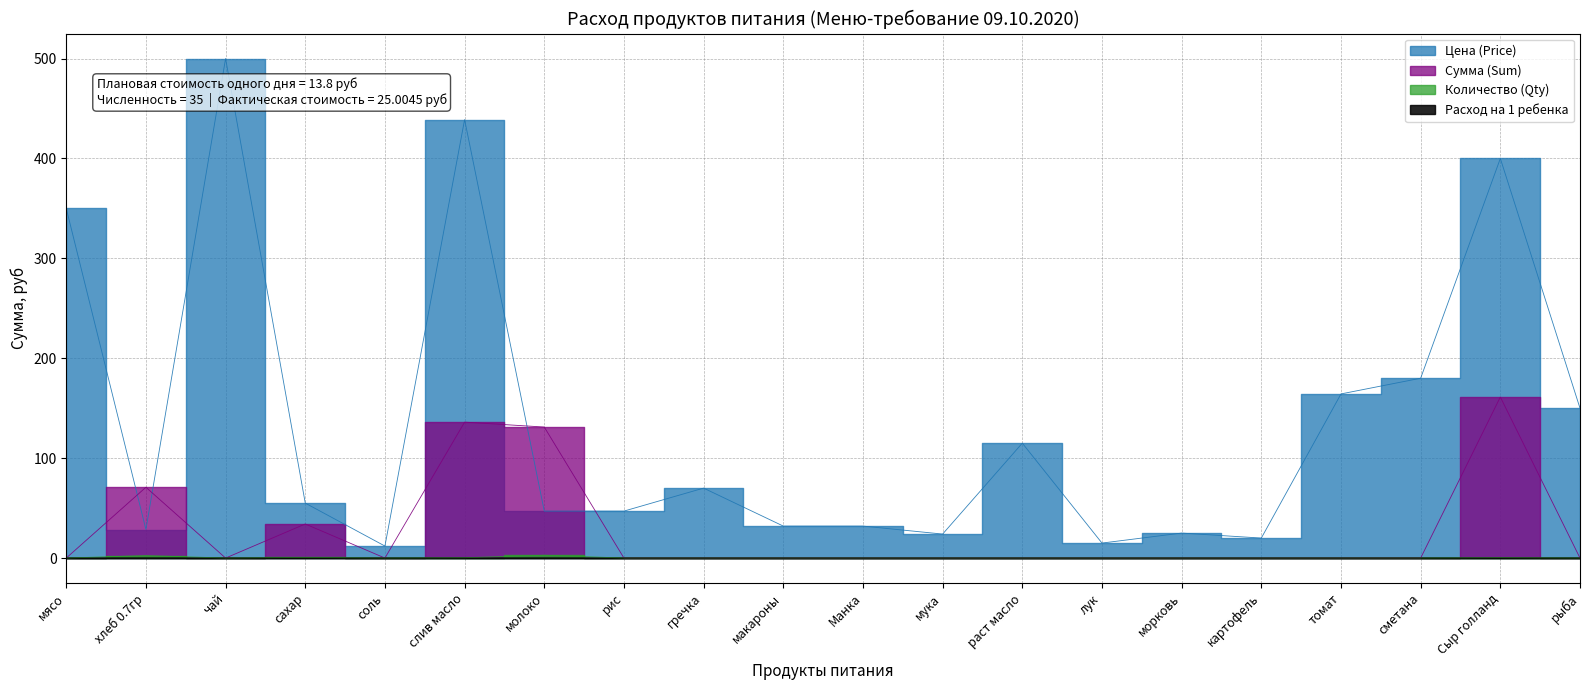

What is the maximum value for Сумма (Sum)?

161.2